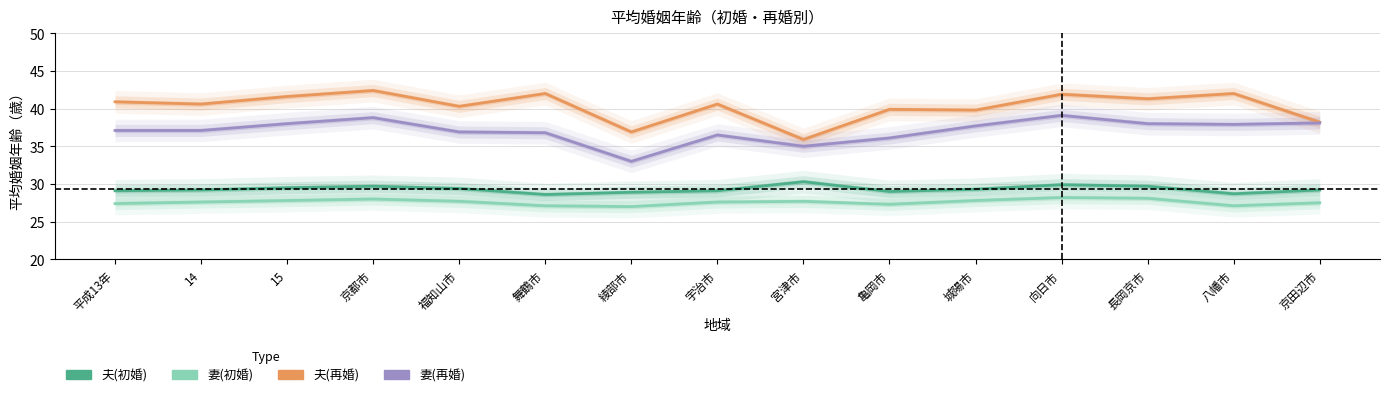

What is the difference between the second highest and second lowest values in the 妻(再婚) series?

3.8